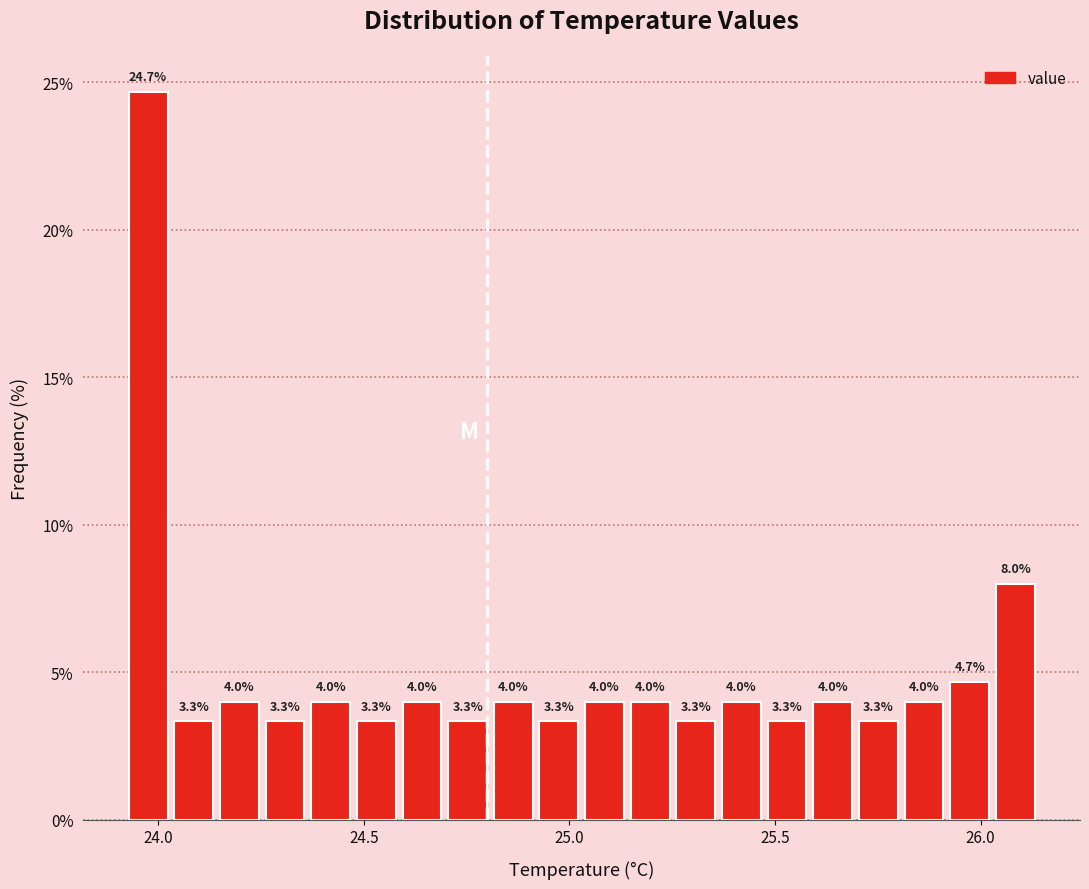

Around what value on the x-axis is the tallest bar? Give the approximate position of its centre, as read against the axis.

24.00